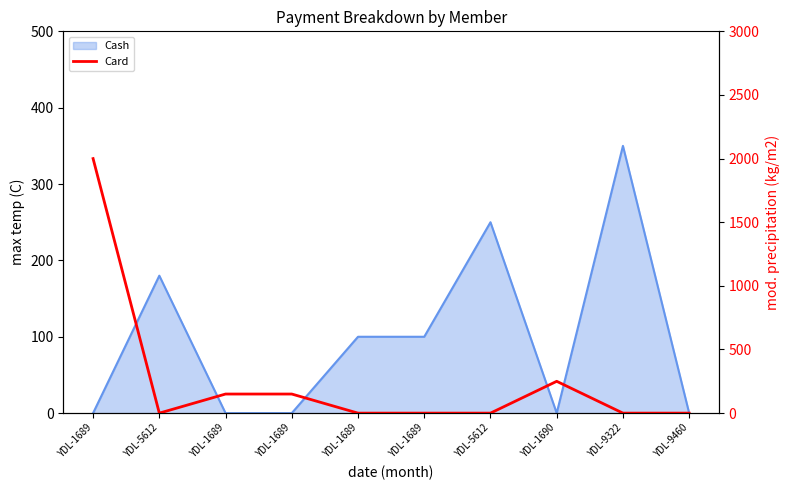

Which label corresponds to the smallest value in the chart?

YDL-5612